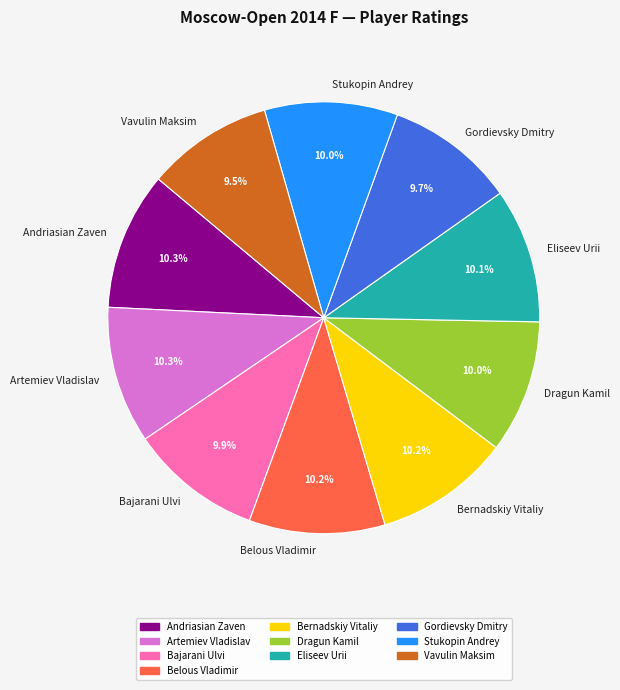

The Bajarani Ulvi slice represents 10% of the pie. True or false?

True